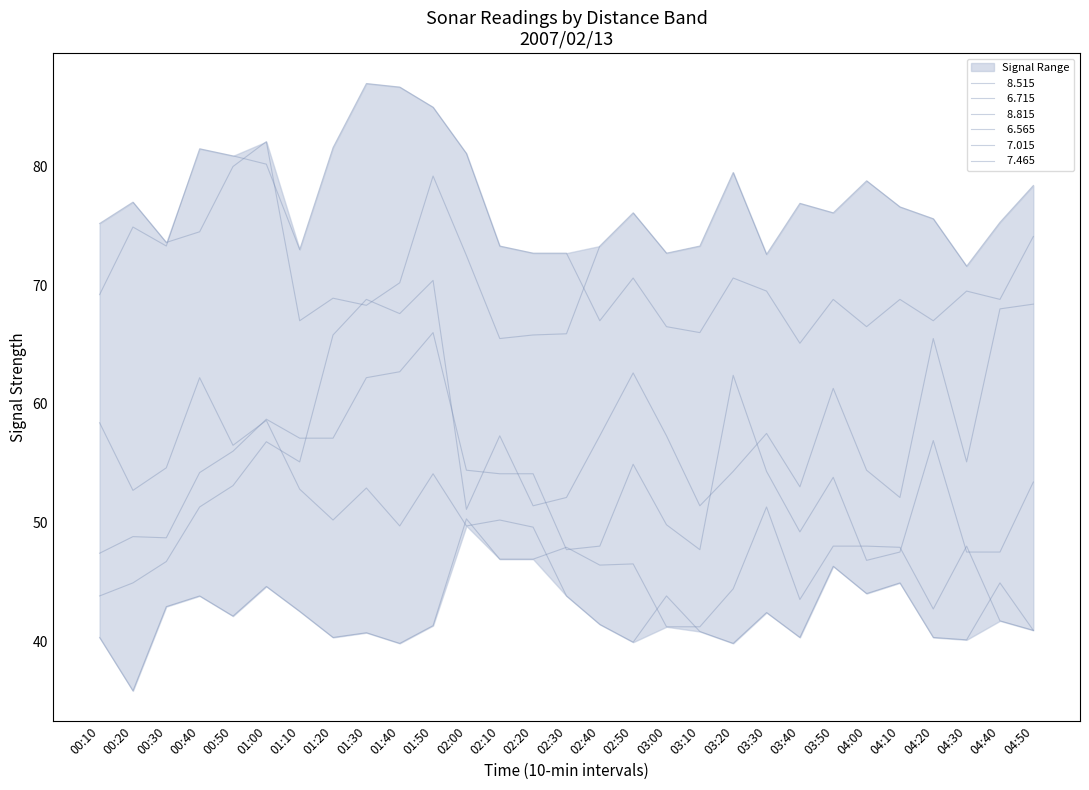

At how many categories does at least one series exceed 62?

29